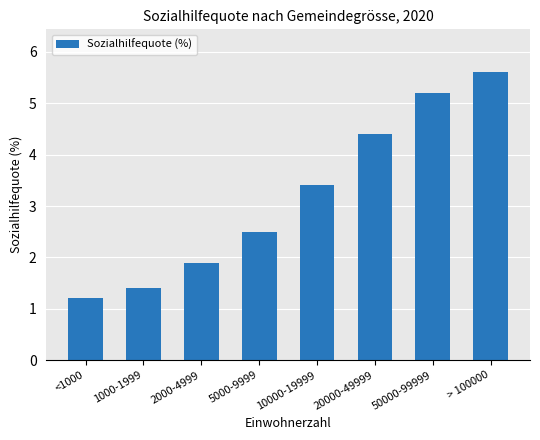

True or false: the data shows 3.4 at 10000-19999.

True